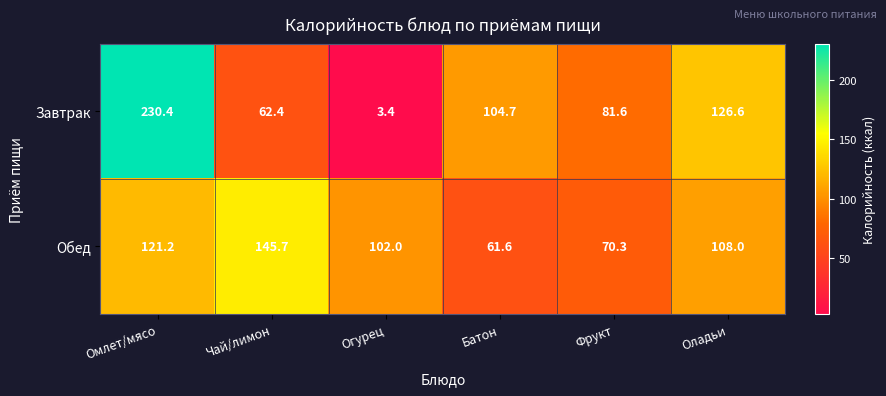

Reading left to right, extract all data points from this chart.

Завтрак: 230.4	62.4	3.4	104.7	81.6	126.6
Обед: 121.2	145.7	102.0	61.6	70.3	108.0